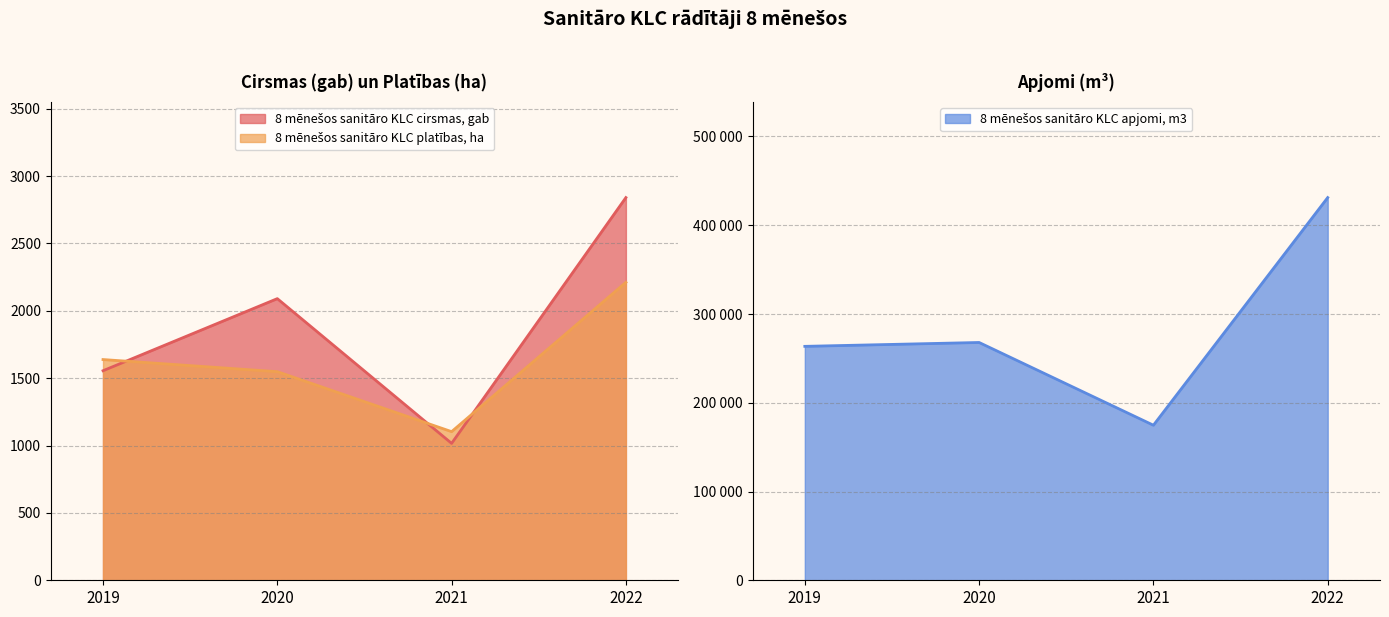

Which has a higher value, 2022 or 2020?

2022